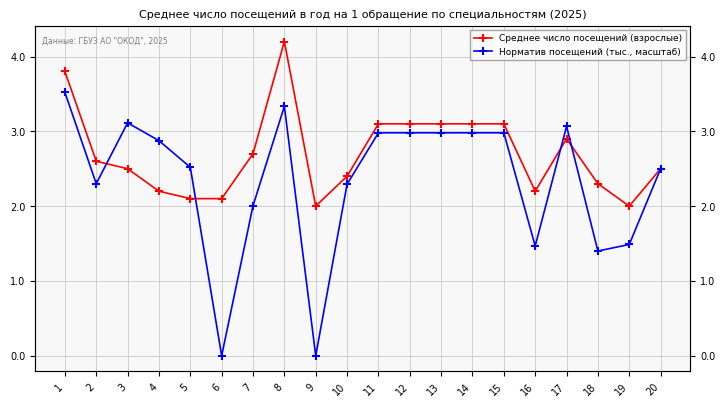

How many intersections are there between Норматив посещений (тыс., масштаб) and Среднее число посещений (взрослые)?

4